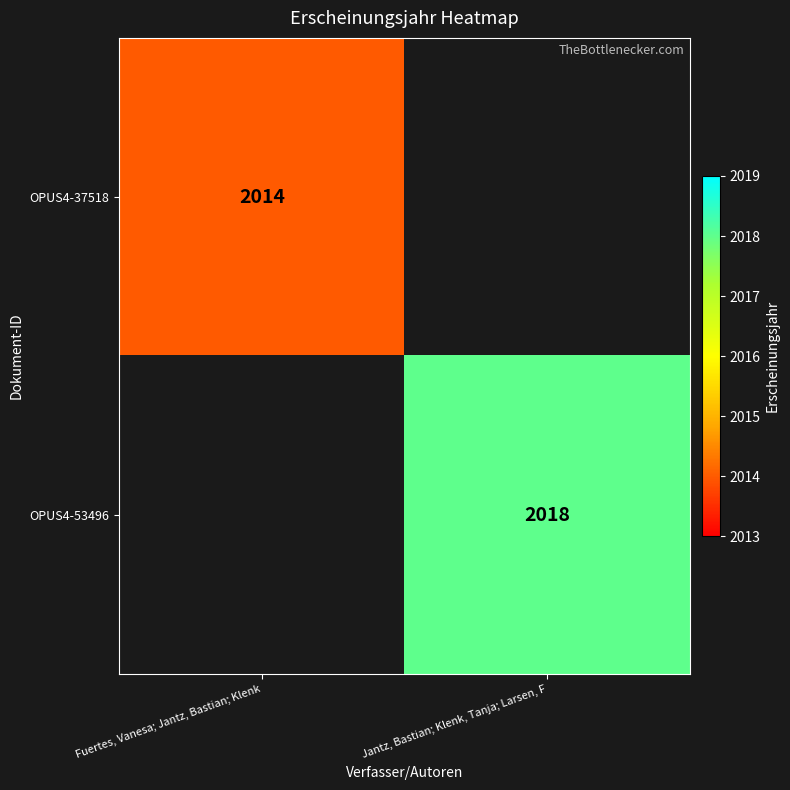

Which category has the lowest value across all series?

Fuertes, Vanesa; Jantz, Bastian; Klenk